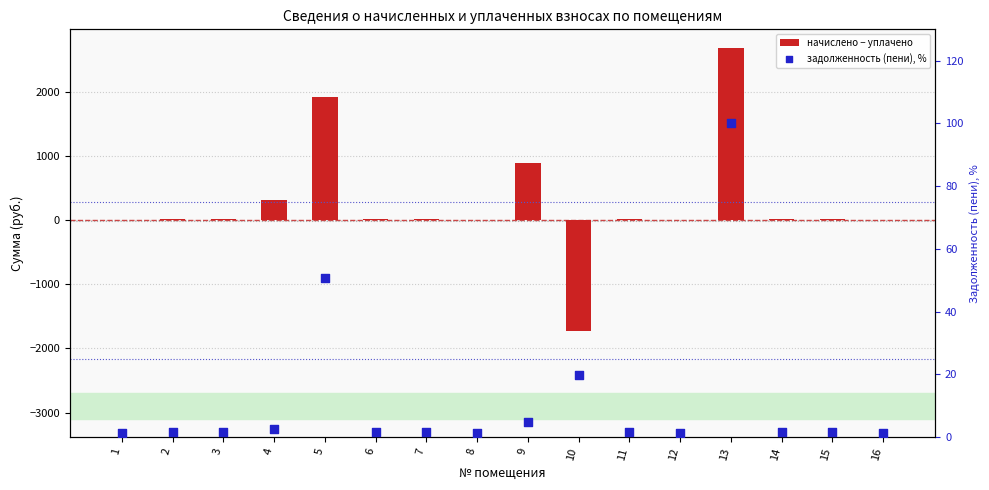

Which series reaches the minimum Y coordinate?

начислено − уплачено